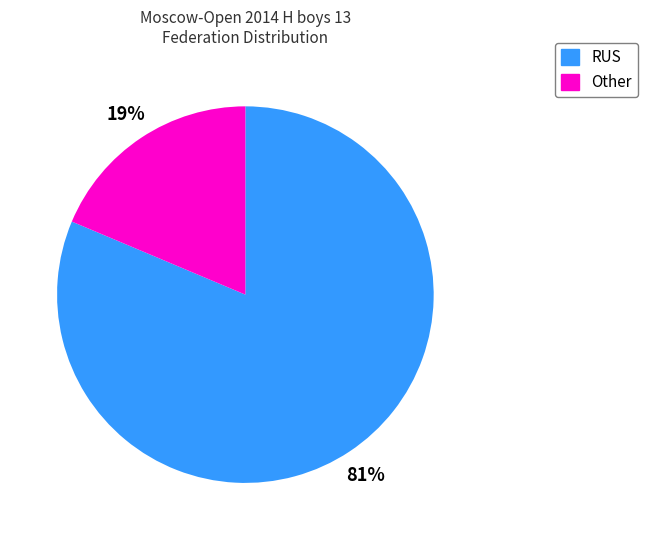

Which category has the smallest portion of the pie?

Other